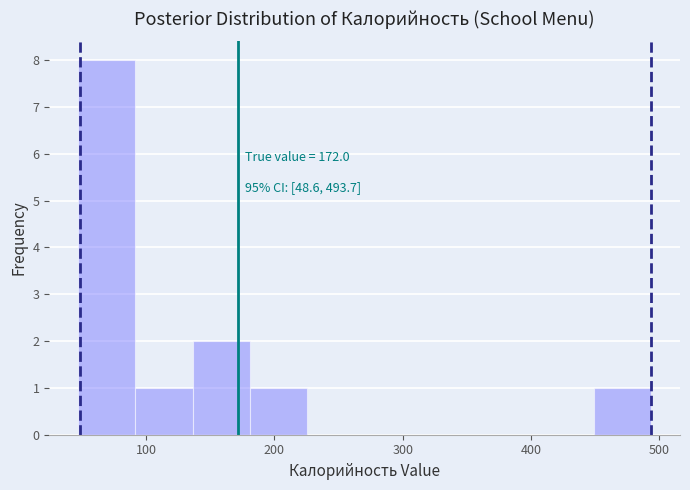

Over which range of the x-axis is the bar tallest?

50 to 90